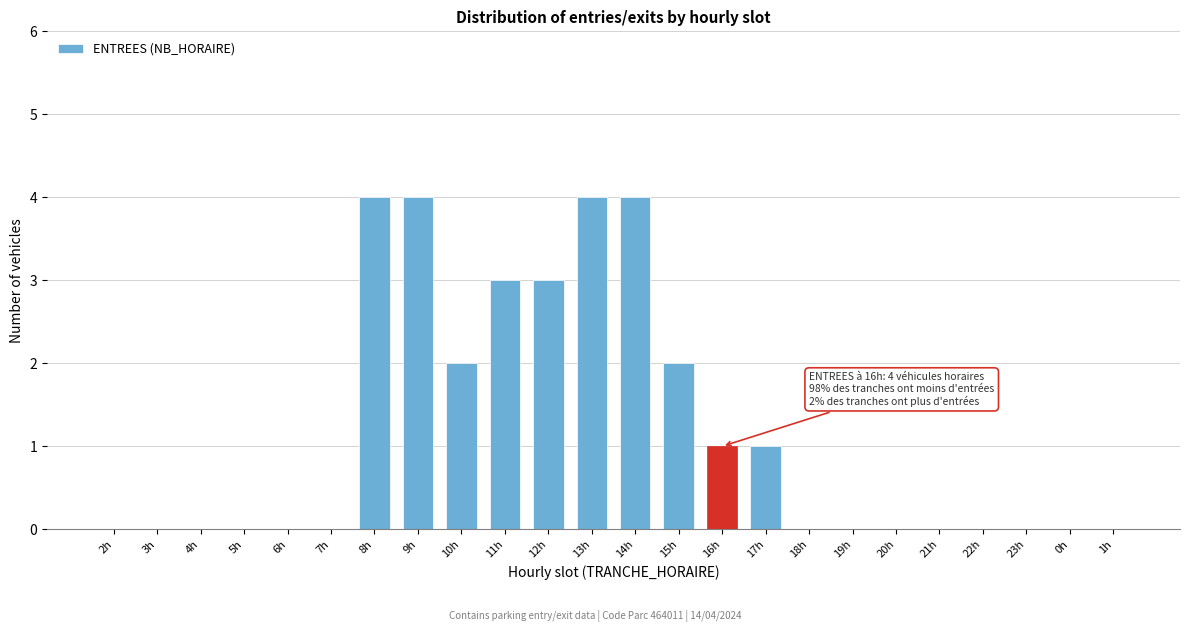

Reading left to right, extract all data points from this chart.

2h=0	3h=0	4h=0	5h=0	6h=0	7h=0	8h=4	9h=4	10h=2	11h=3	12h=3	13h=4	14h=4	15h=2	16h=1	17h=1	18h=0	19h=0	20h=0	21h=0	22h=0	23h=0	0h=0	1h=0